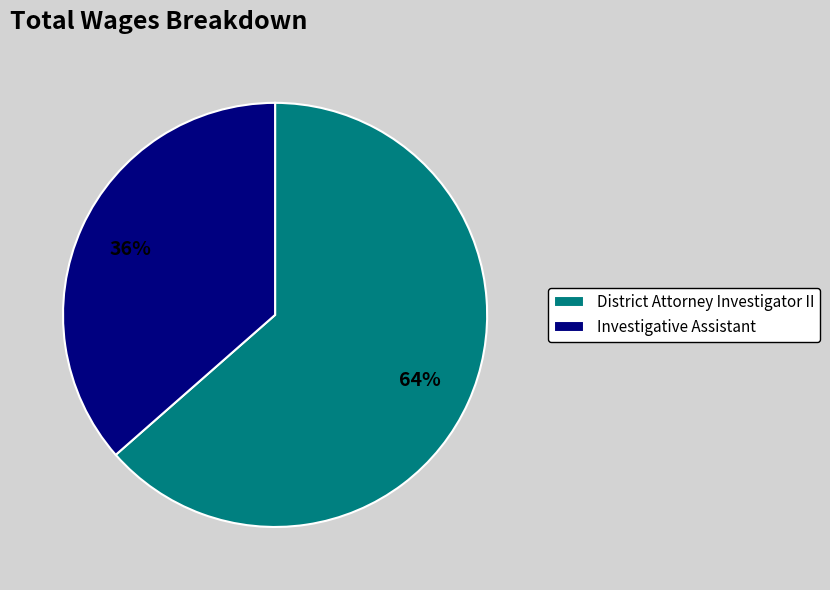

How many slices are in this pie chart?

2